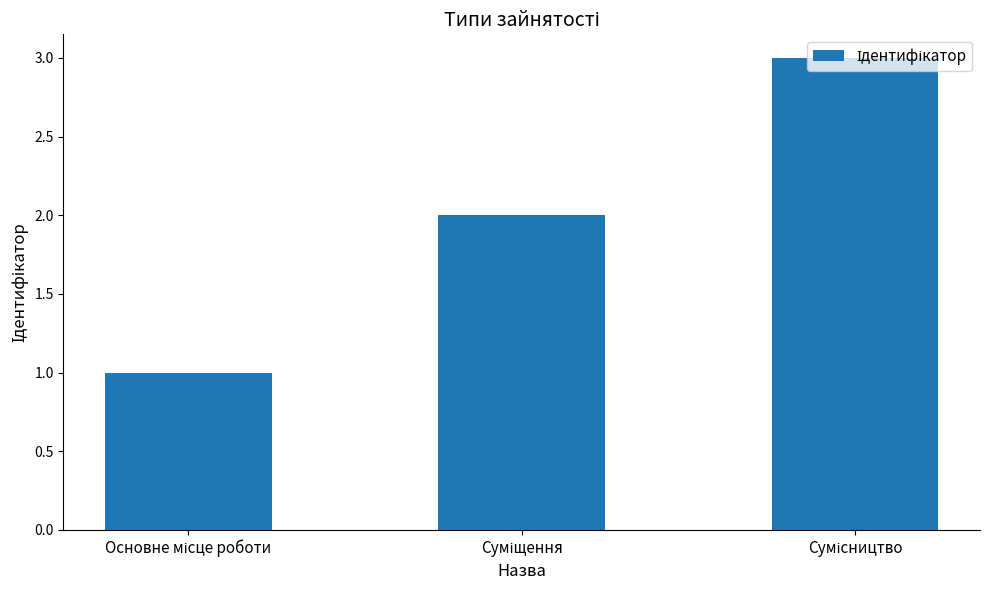

What is the maximum value shown in the chart?

3